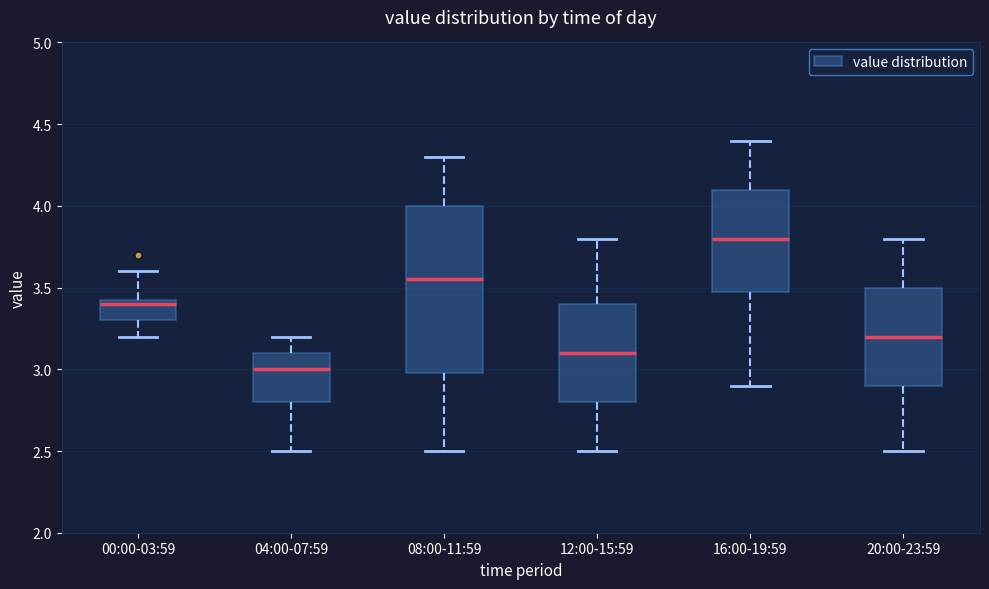

Reading left to right, read every box against the y-axis: the position of its median line, the range the box covers, and the ends of its whiskers. The values are not printed on the chart, so give them approximately, as read against the axis.

00:00-03:59: median 3.40, box 3.30 to 3.45, whiskers 3.20 to 3.60
04:00-07:59: median 3.00, box 2.80 to 3.10, whiskers 2.50 to 3.20
08:00-11:59: median 3.55, box 3.00 to 4.00, whiskers 2.50 to 4.30
12:00-15:59: median 3.10, box 2.80 to 3.40, whiskers 2.50 to 3.80
16:00-19:59: median 3.80, box 3.50 to 4.10, whiskers 2.90 to 4.40
20:00-23:59: median 3.20, box 2.90 to 3.50, whiskers 2.50 to 3.80